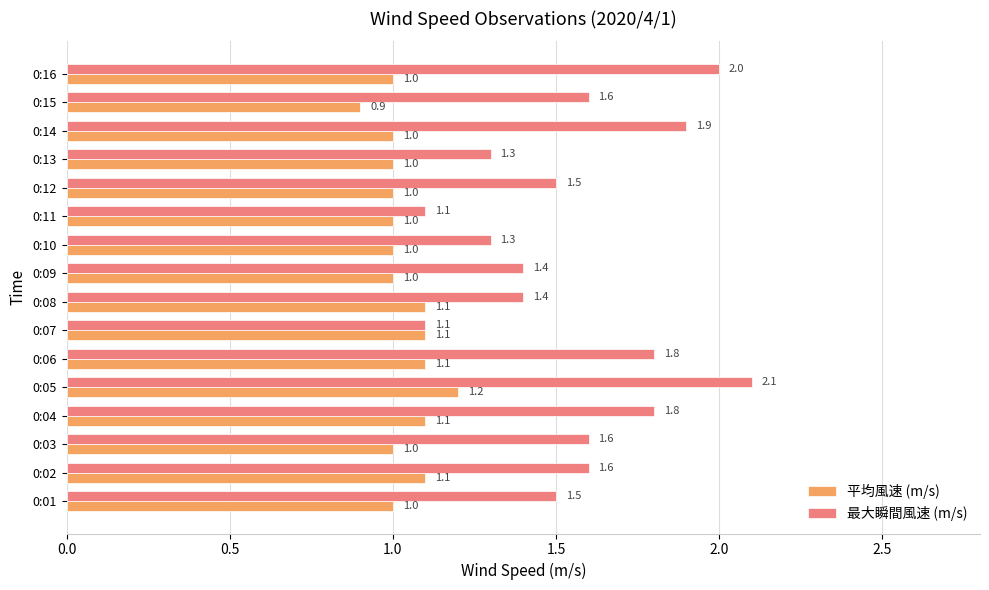

Is it true that 平均風速 (m/s) equals 1.0 at 0:13?

True